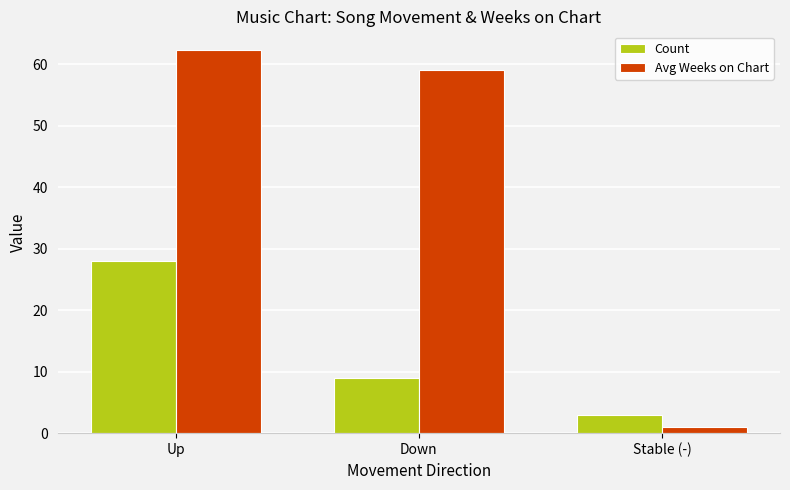

Reading left to right, list all the values displayed in this chart.

Count: Up=28.0	Down=9.0	Stable (-)=3.0
Avg Weeks on Chart: Up=62.2	Down=59.1	Stable (-)=1.0